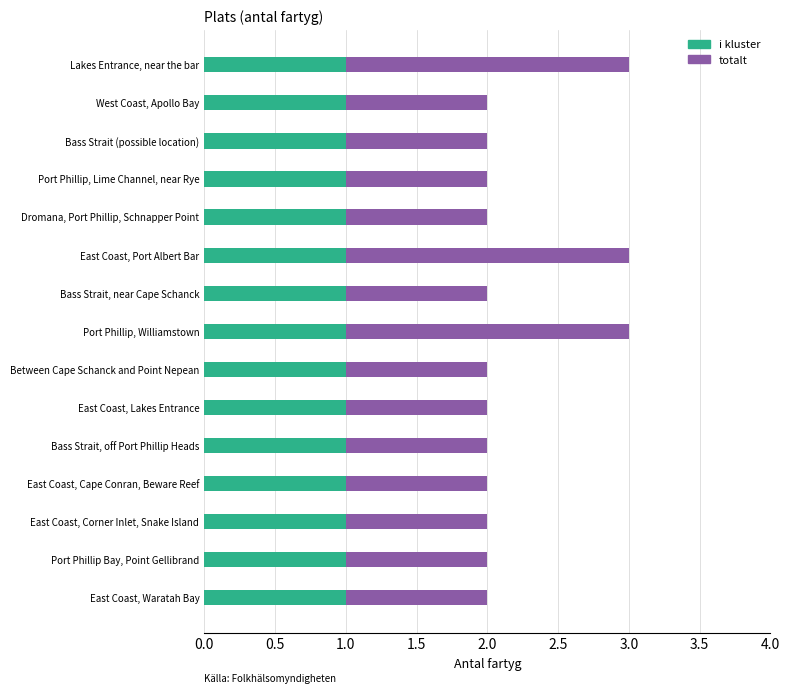

What is the sum of all totalt values?

33.0